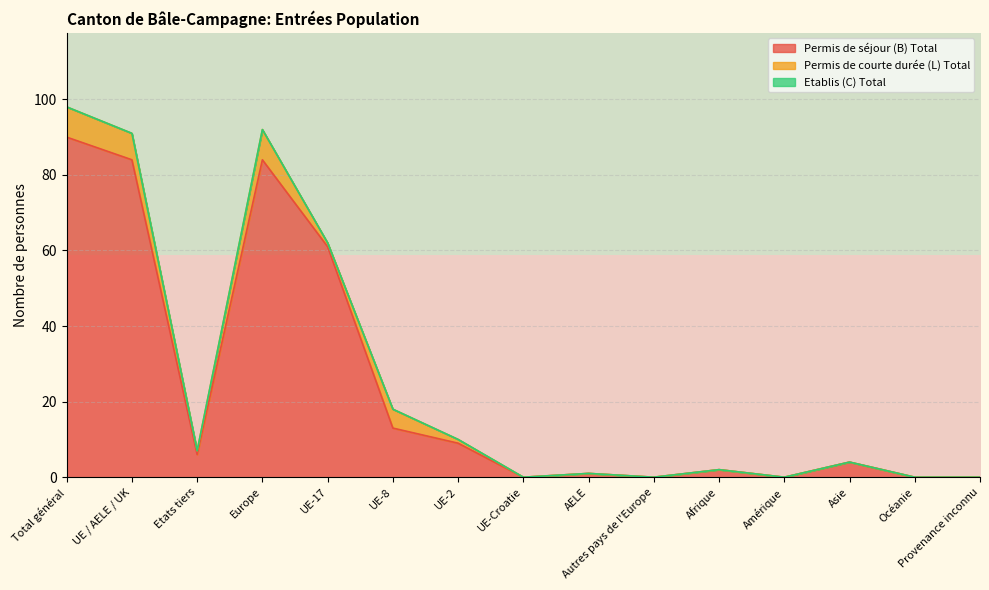

True or false: Permis de séjour (B) Total has a value of 90 at Total général.

True